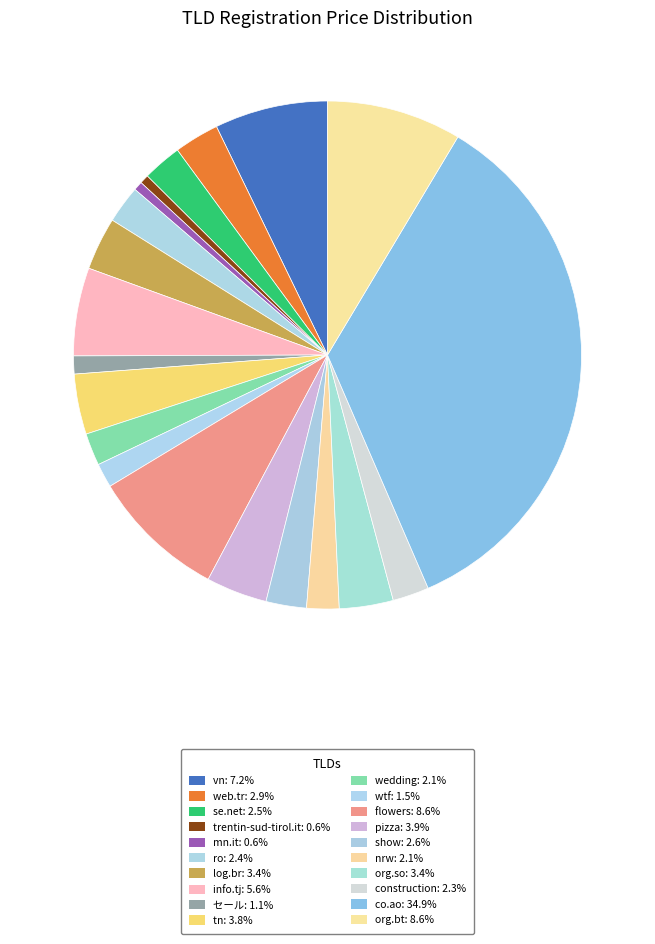

How many segments does this pie chart have?

20